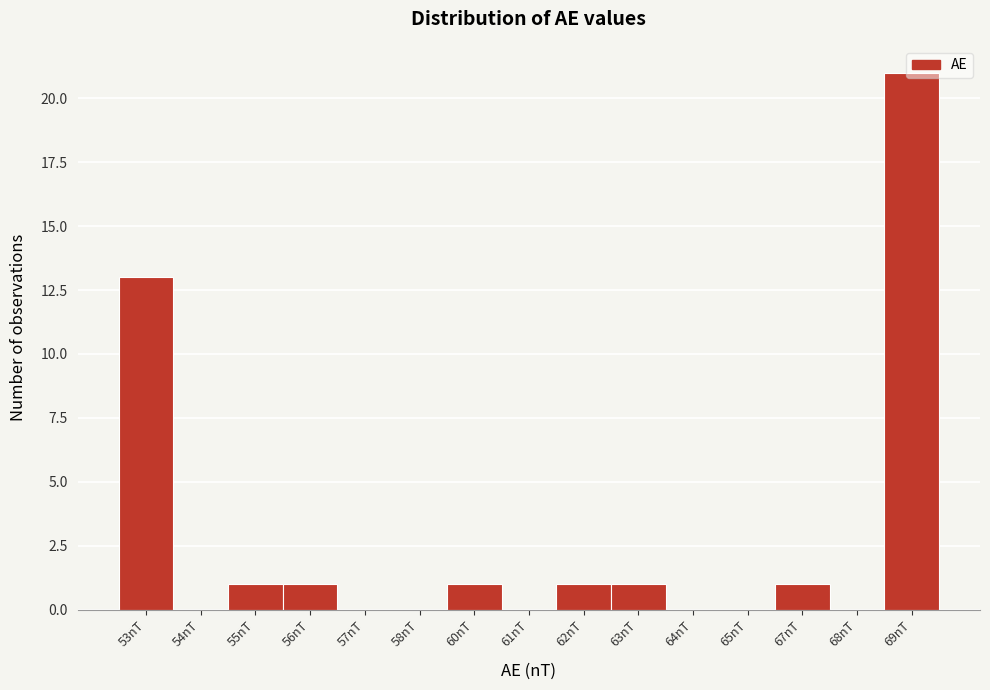

What is the sum of all values?

40